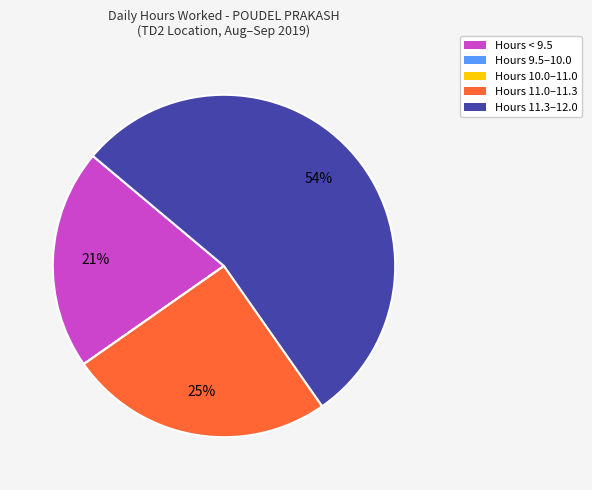

Is it true that Hours 11.3–12.0 is 54% of the pie?

True